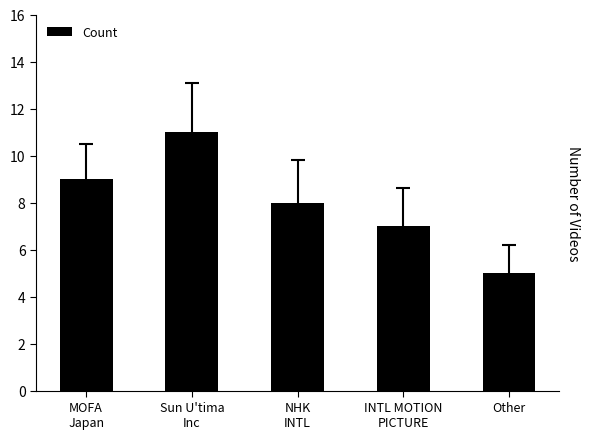

What is the greatest value displayed?

11